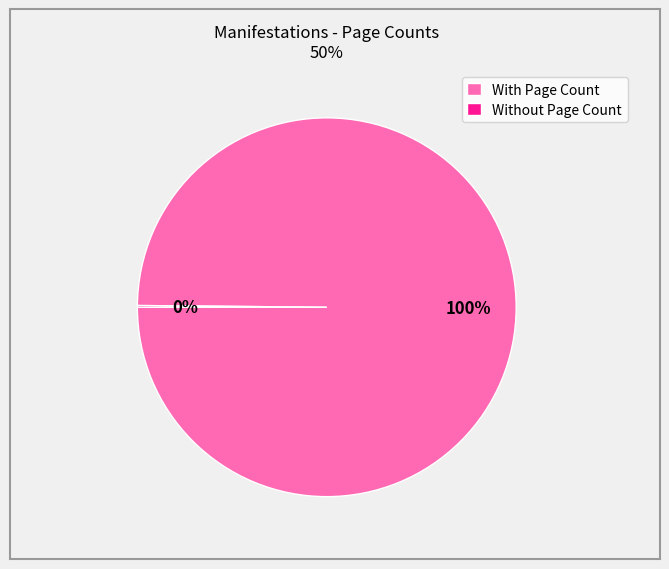

What percentage is the With Page Count slice, to the nearest percent?

100%